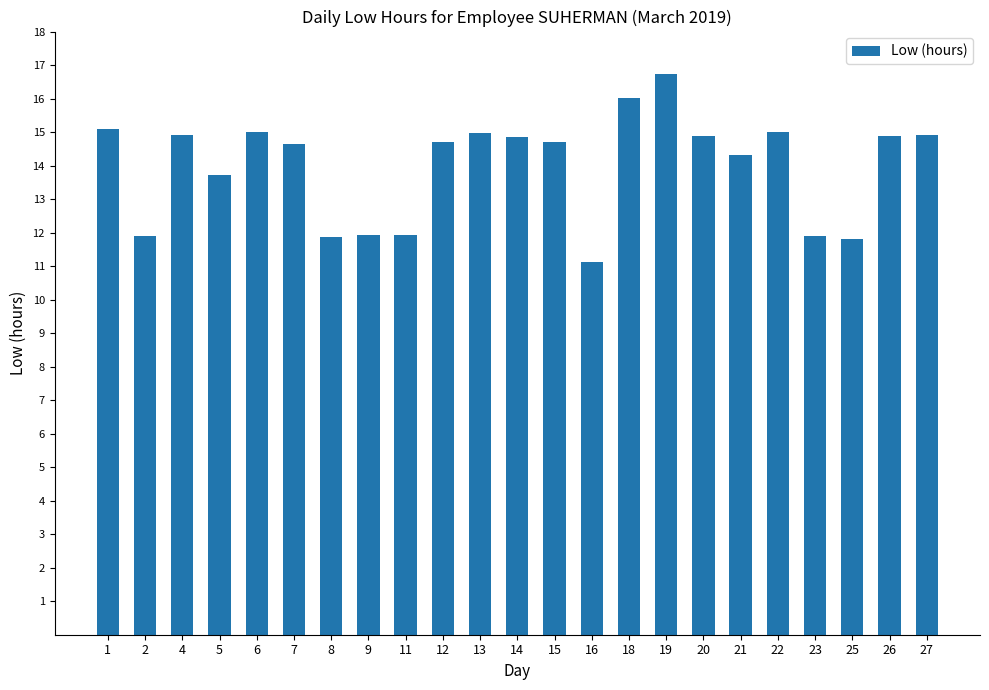

Where is the data nearest to the value 13?

5